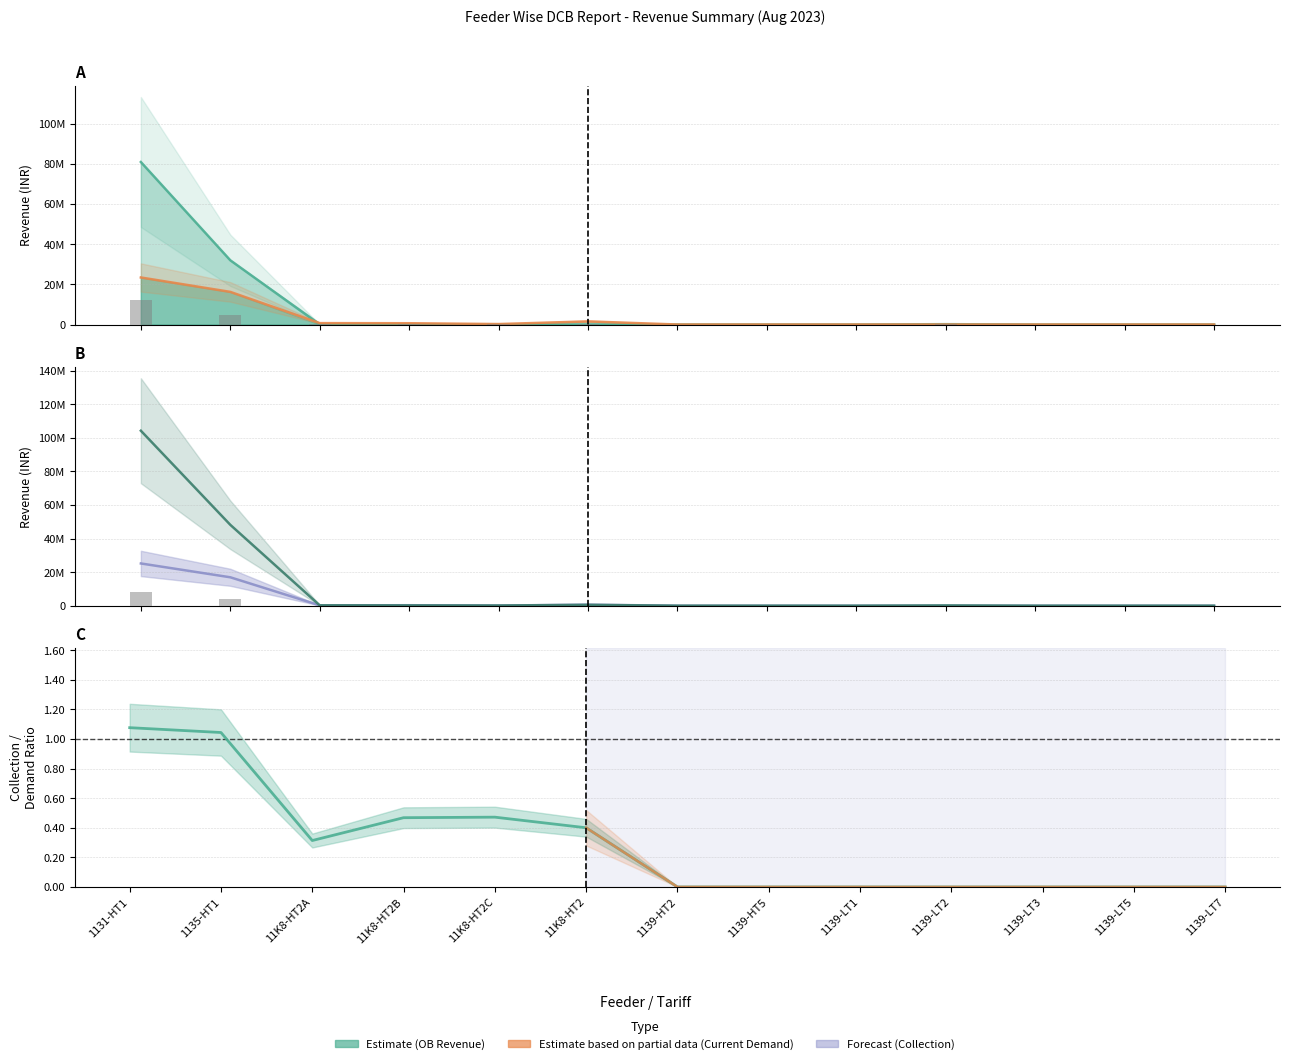

At which category is the sum across all series the highest?

1131-HT1